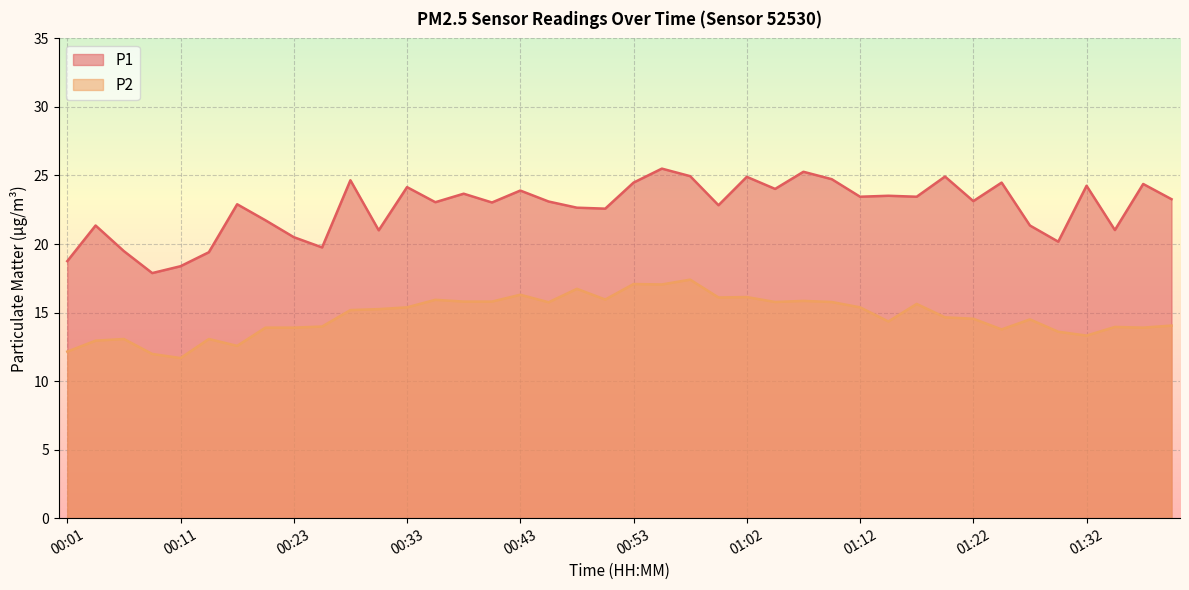

What is the sum of the P2 values at 01:05 and 00:26?

29.8